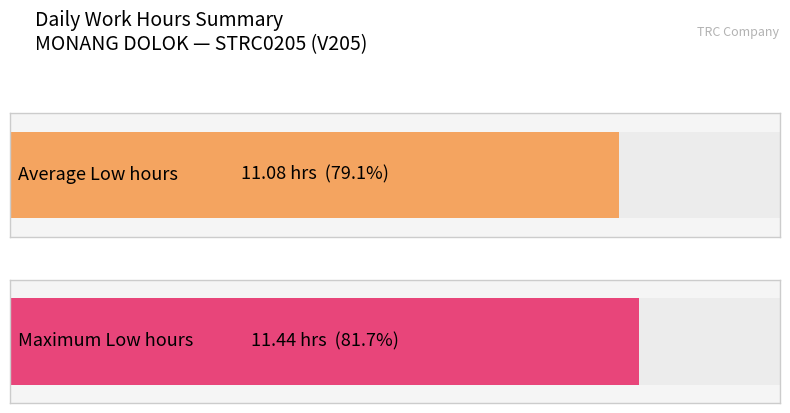

Does the chart contain stacked bars?

No